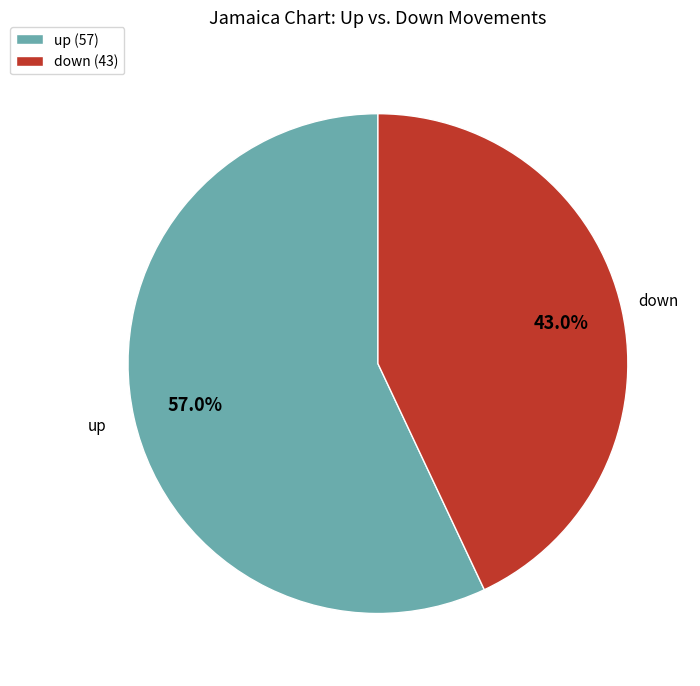

Is it true that down is 43% of the pie?

True